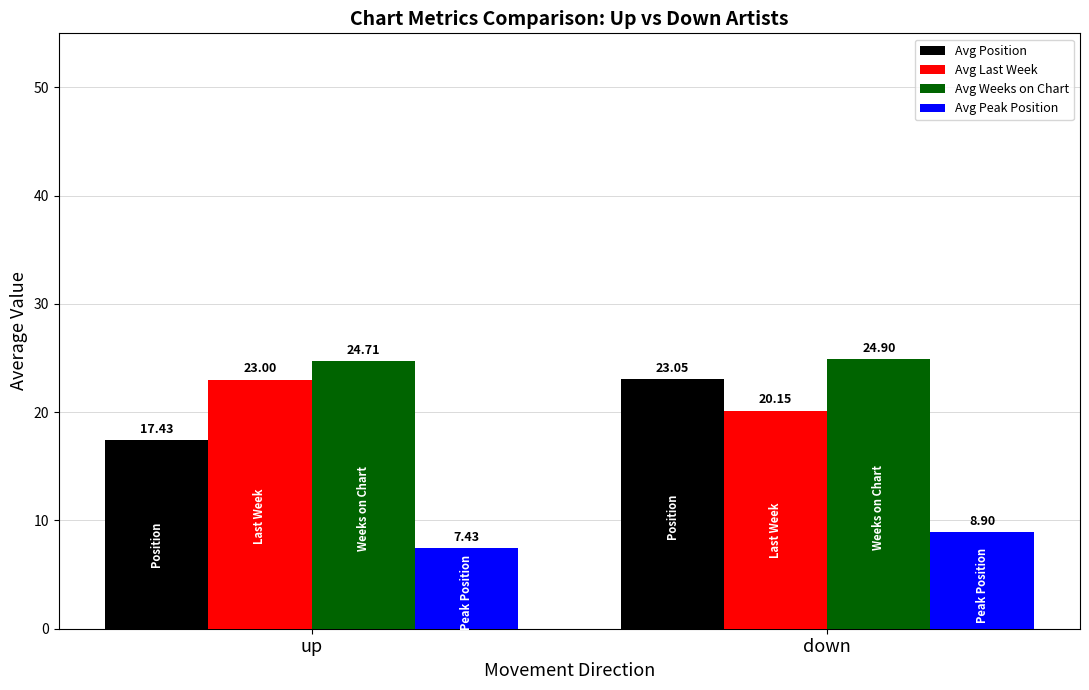

The Avg Position series shows 17.4 at up. True or false?

True